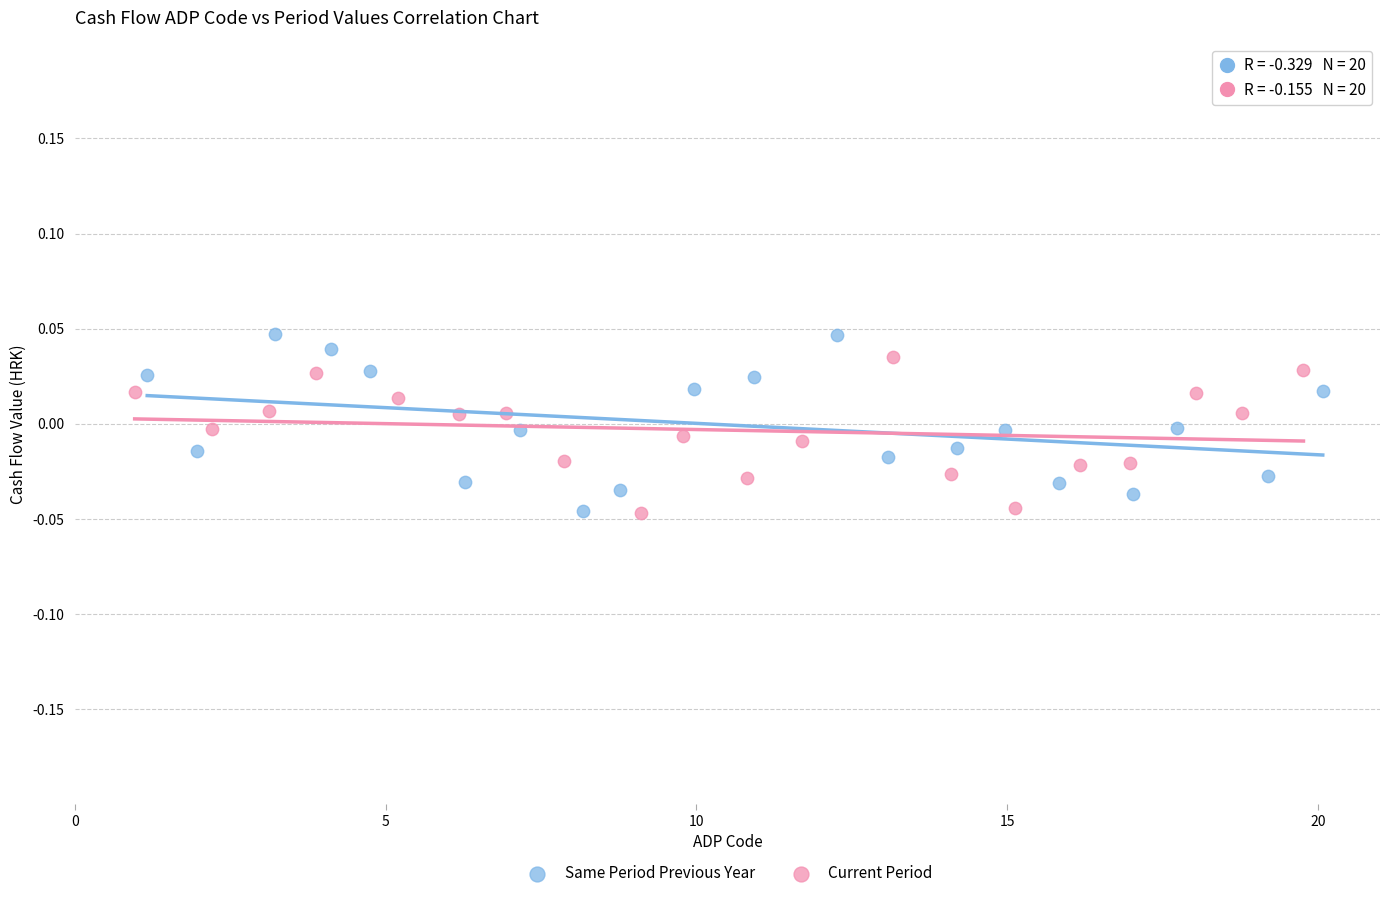

Which series contains the highest Y value?

Same Period Previous Year